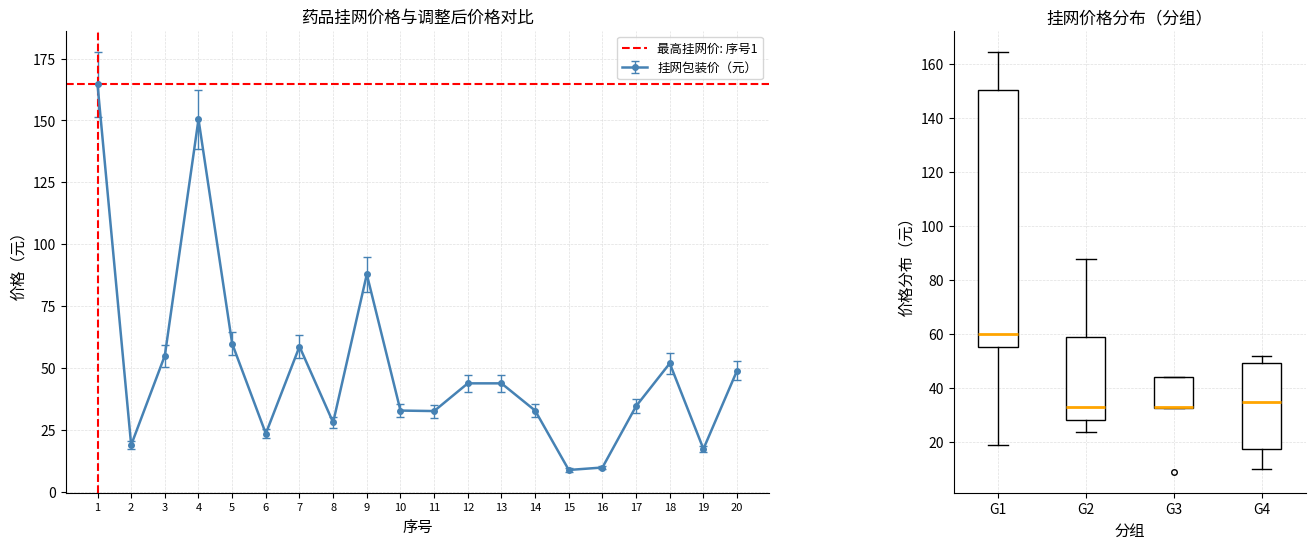

Is it true that the value at 16 is 4.5?

False